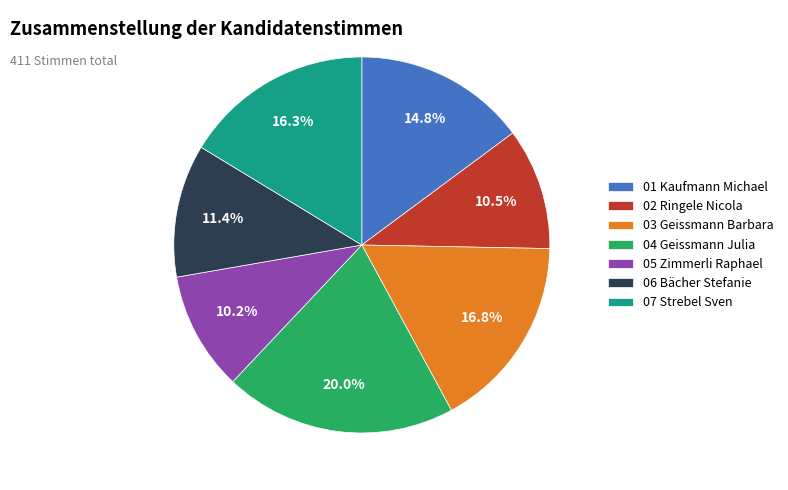

Count the number of slices in the pie.

7